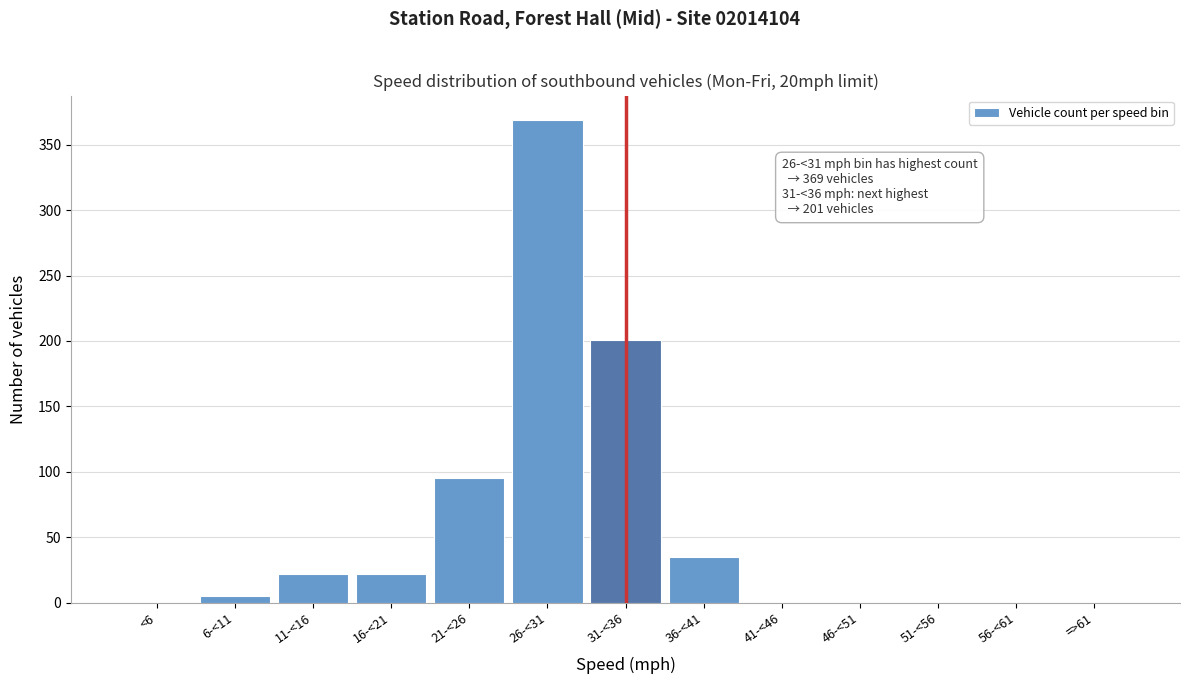

Reading left to right, what are all the values shown in this chart?

<6=0	6-<11=5	11-<16=22	16-<21=22	21-<26=95	26-<31=369	31-<36=201	36-<41=35	41-<46=0	46-<51=0	51-<56=0	56-<61=0	=>61=0